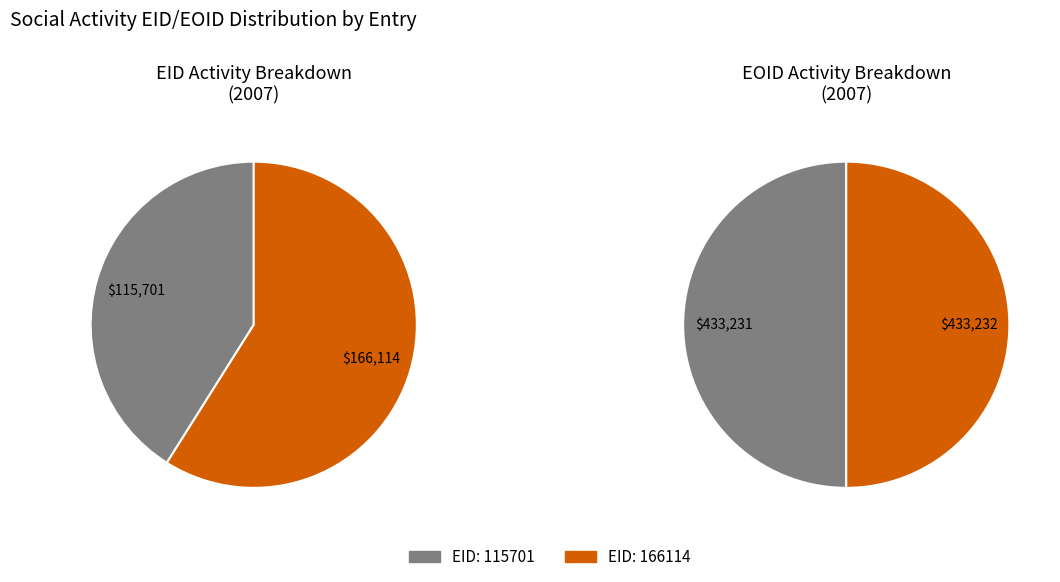

What percentage do 115701 and 166114 together represent?

100.0%